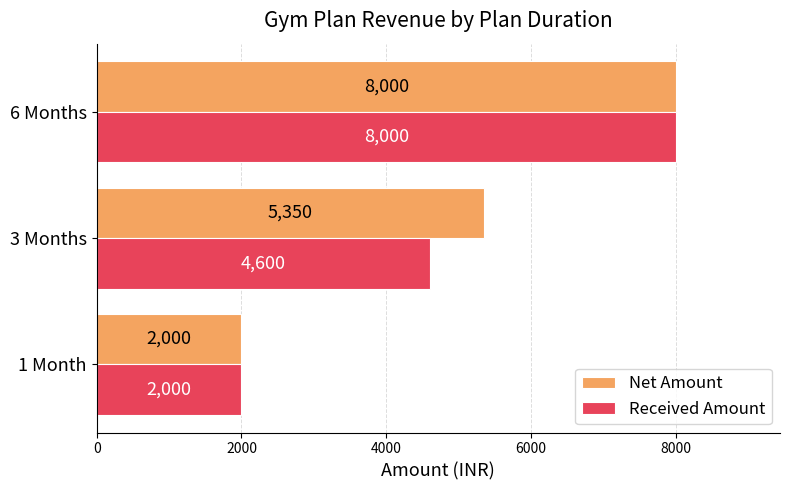

What is the lowest value of the Received Amount series?

2000